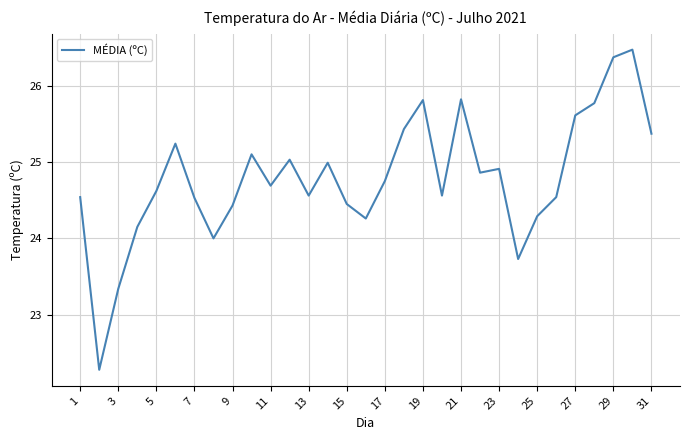

What is the smallest value displayed?

22.3